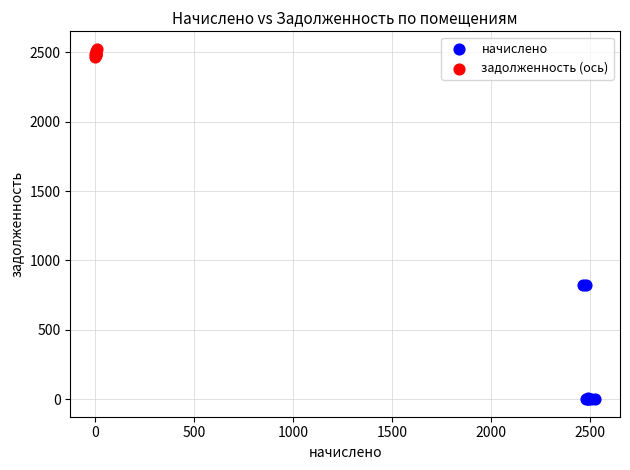

Which series has the widest spread of Y values?

начислено